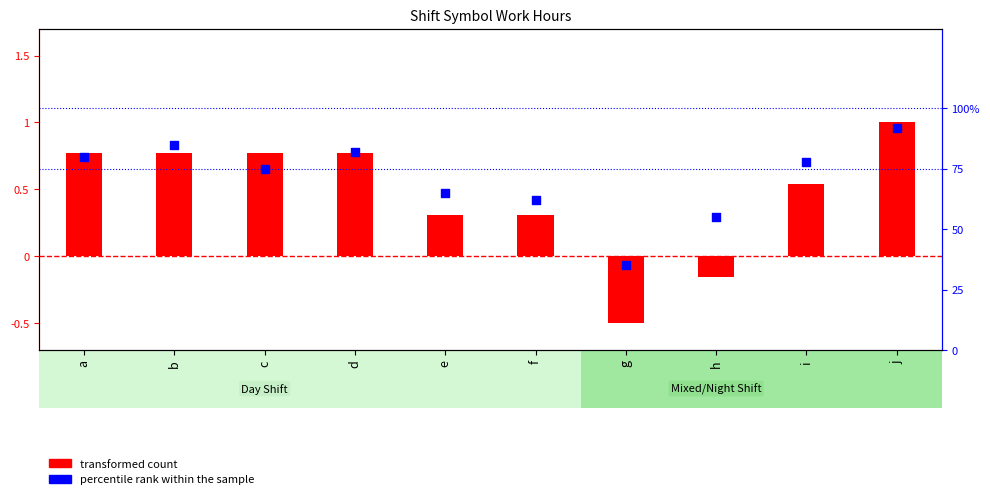

What is the total value across all series at d?

1.6